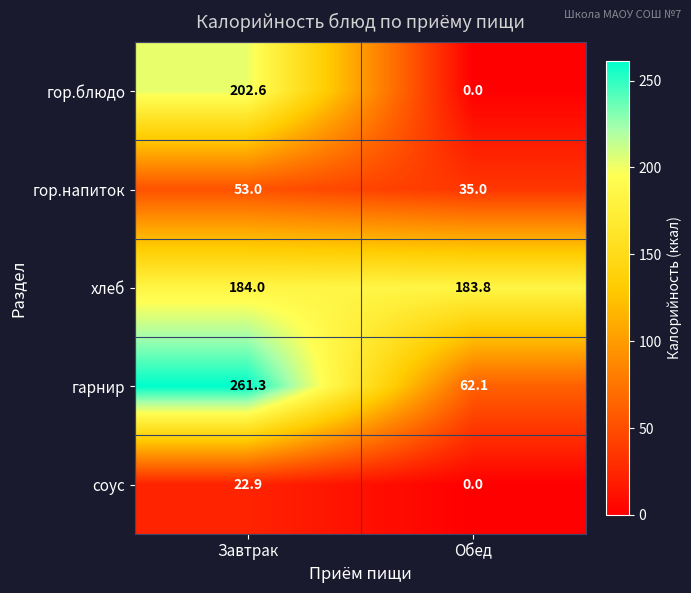

Read the хлеб value at Обед.

183.8